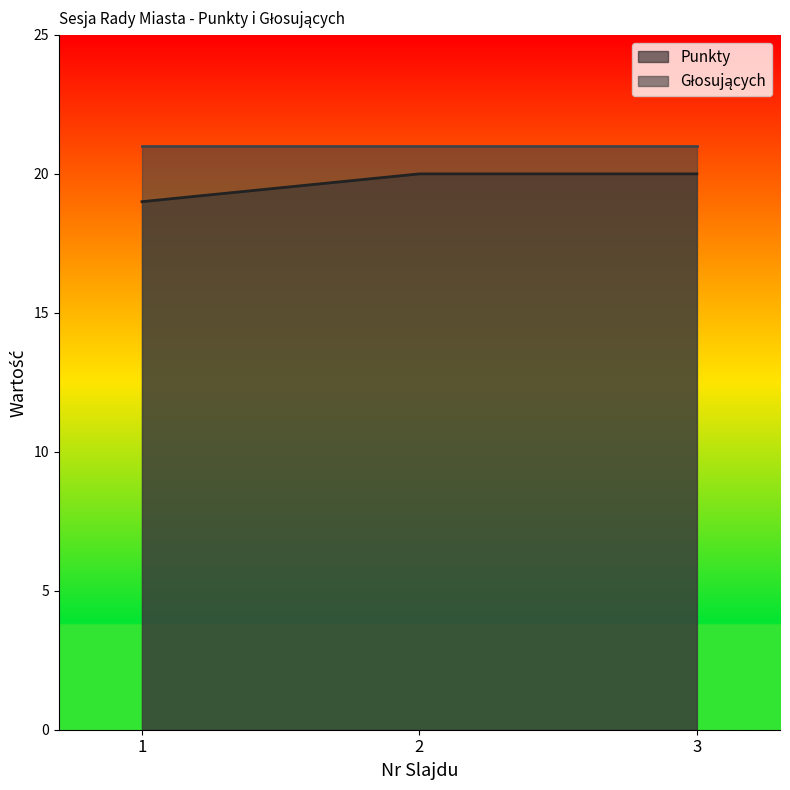

Rank the categories by value from lowest to highest.

1, 2, 3